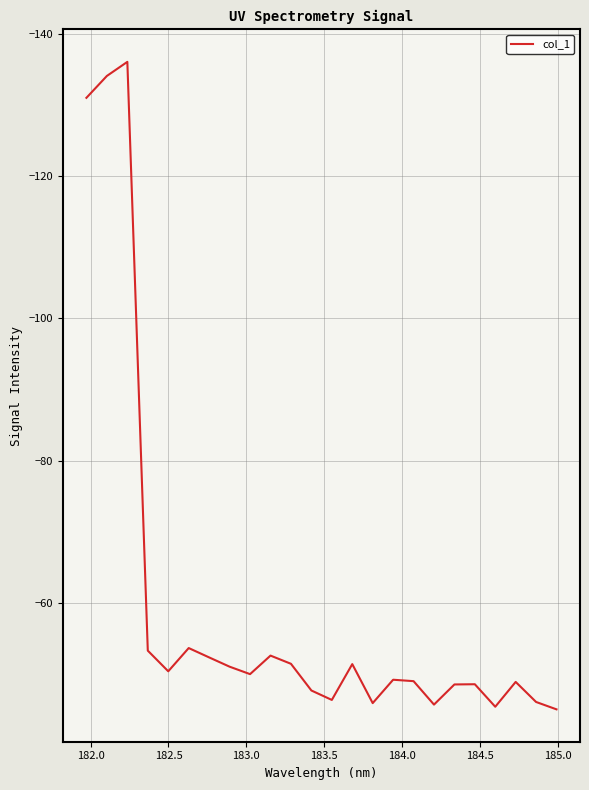

What is the maximum value shown in the chart?

-45.0